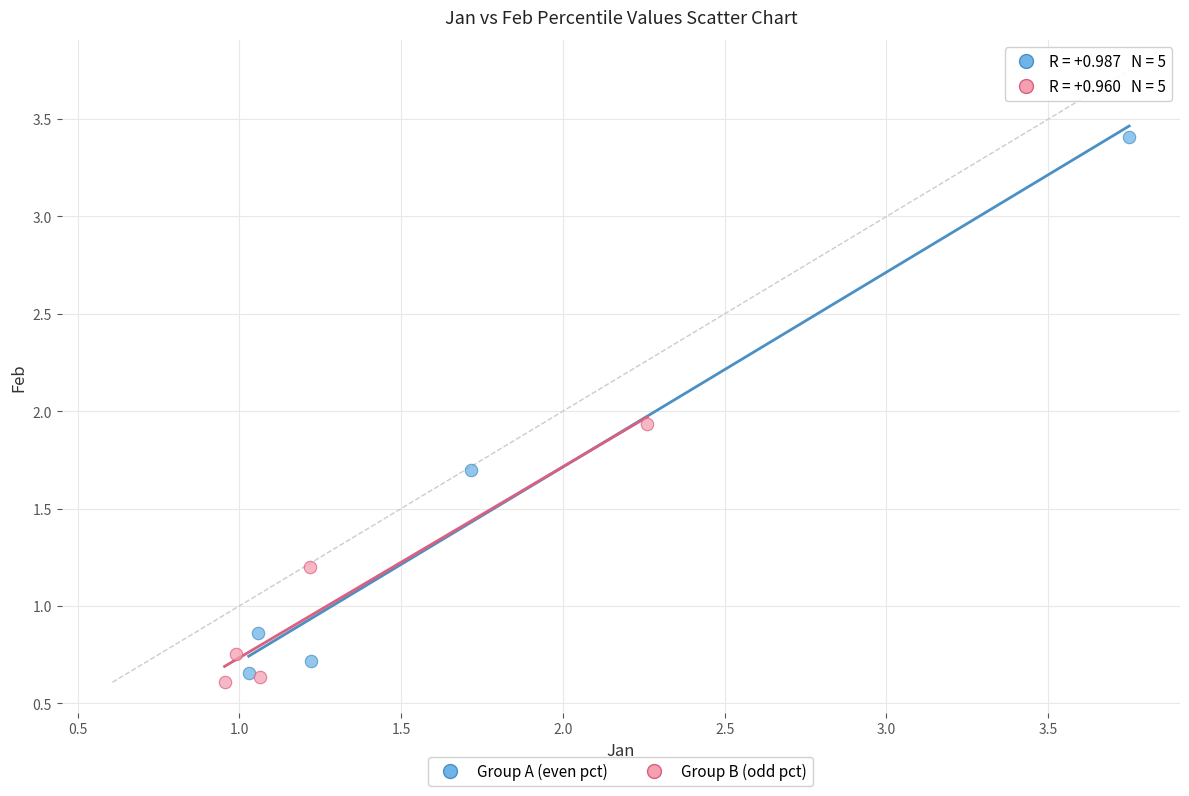

What are all the series names shown in the legend?

Group A (even pct), Group B (odd pct)